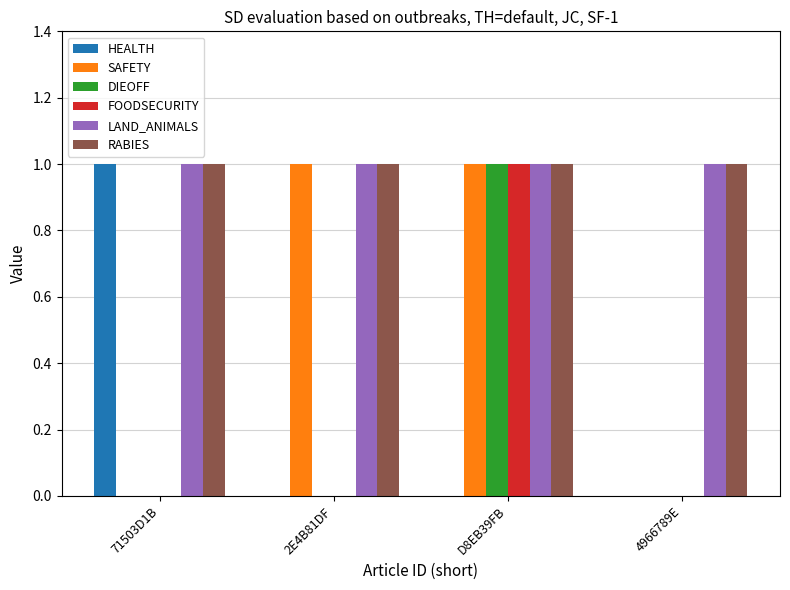

Reading left to right, what are all the values shown in this chart?

HEALTH: 1	0	0	0
SAFETY: 0	1	1	0
DIEOFF: 0	0	1	0
FOODSECURITY: 0	0	1	0
LAND_ANIMALS: 1	1	1	1
RABIES: 1	1	1	1